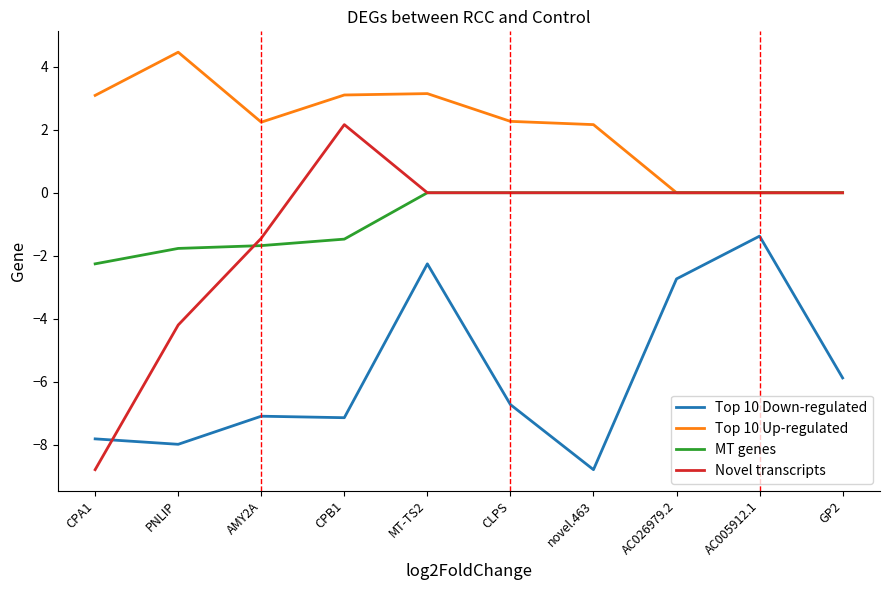

What position from the right is CLPS?

5